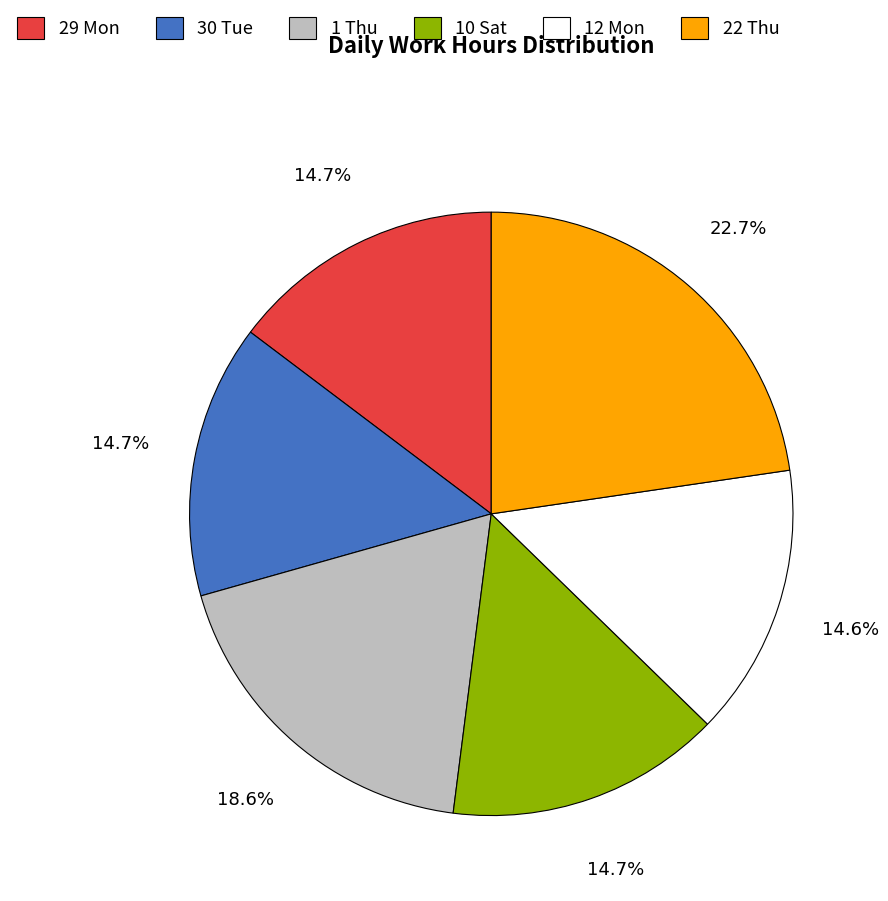

What percentage is NOT represented by 1 Thu?

81.4%